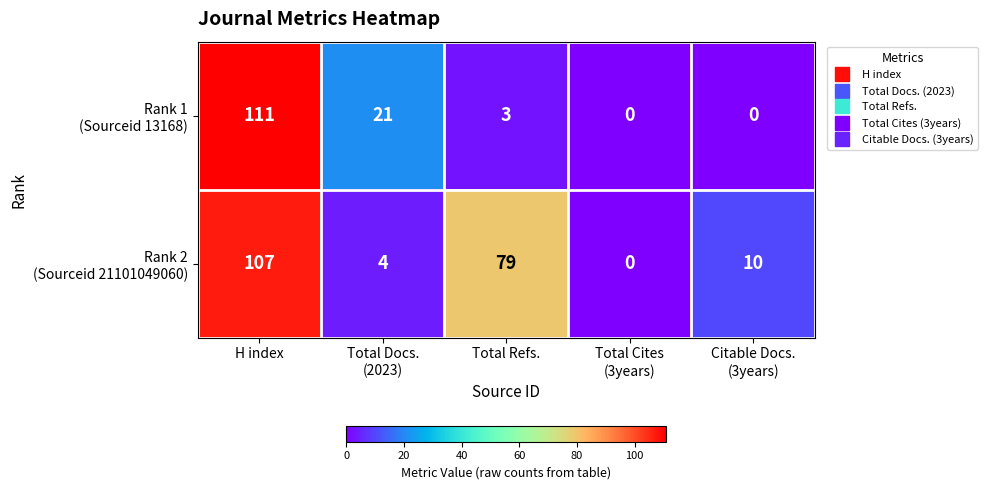

At which category is the sum across all series the highest?

H index